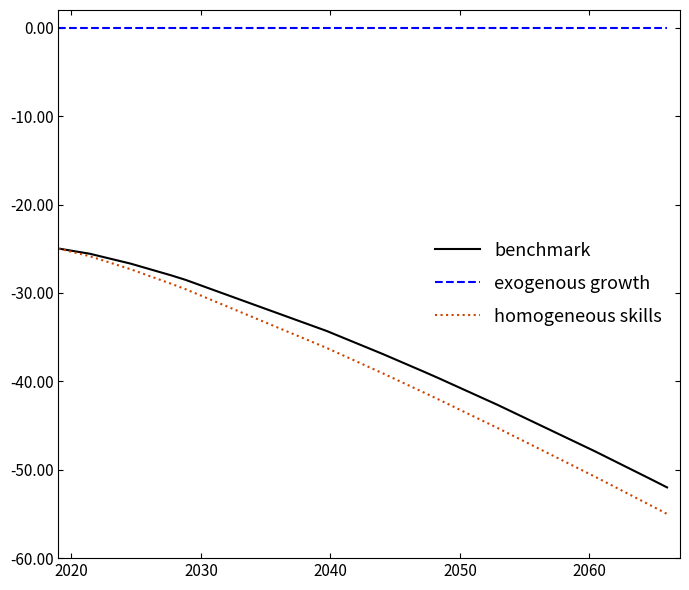

Is it true that benchmark equals -68.5 at 12?

False